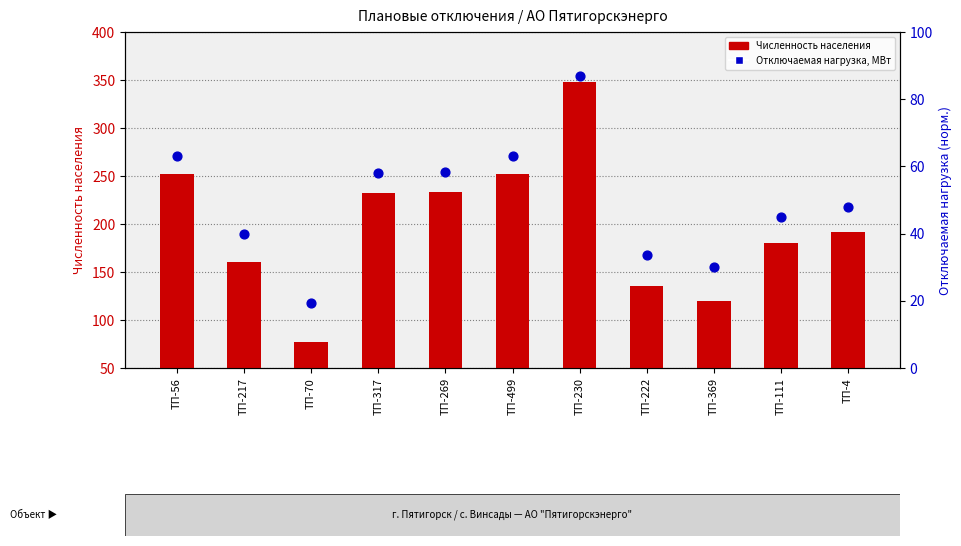

At which category is the sum across all series the highest?

ТП-230